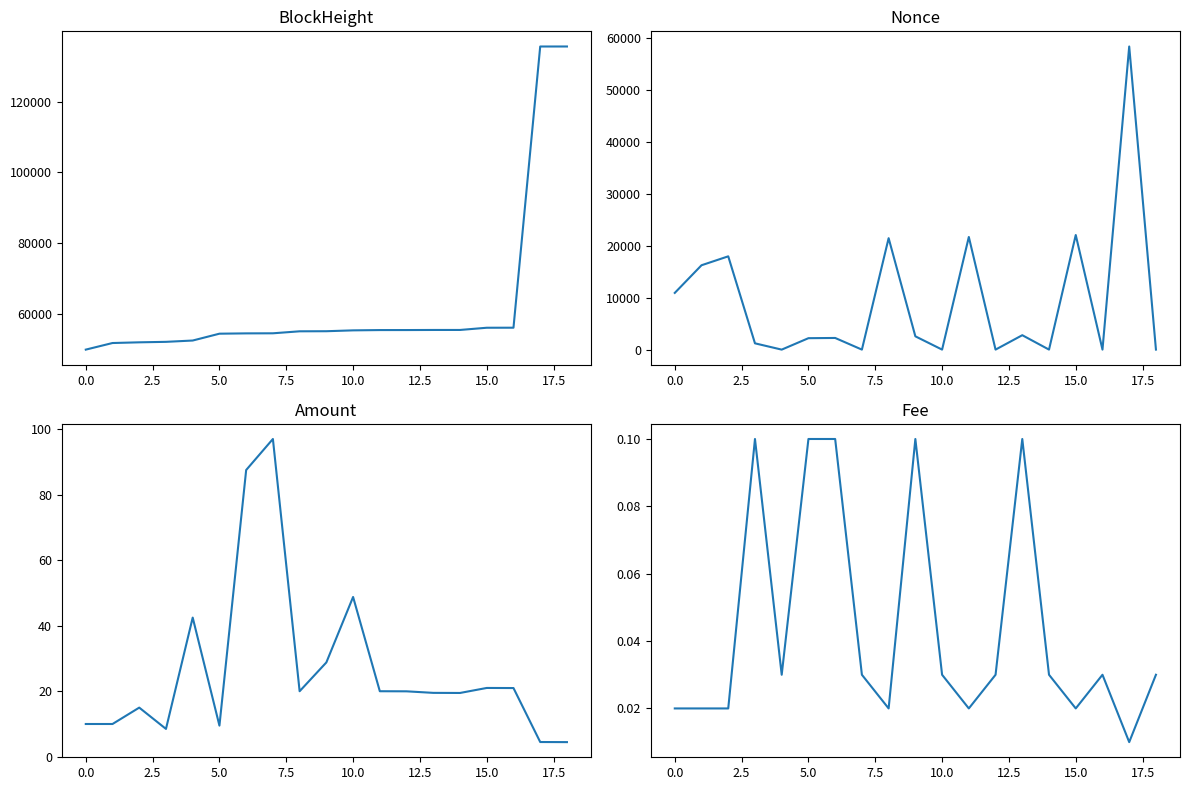

What is the difference between the highest and lowest values at 13?

55448.9